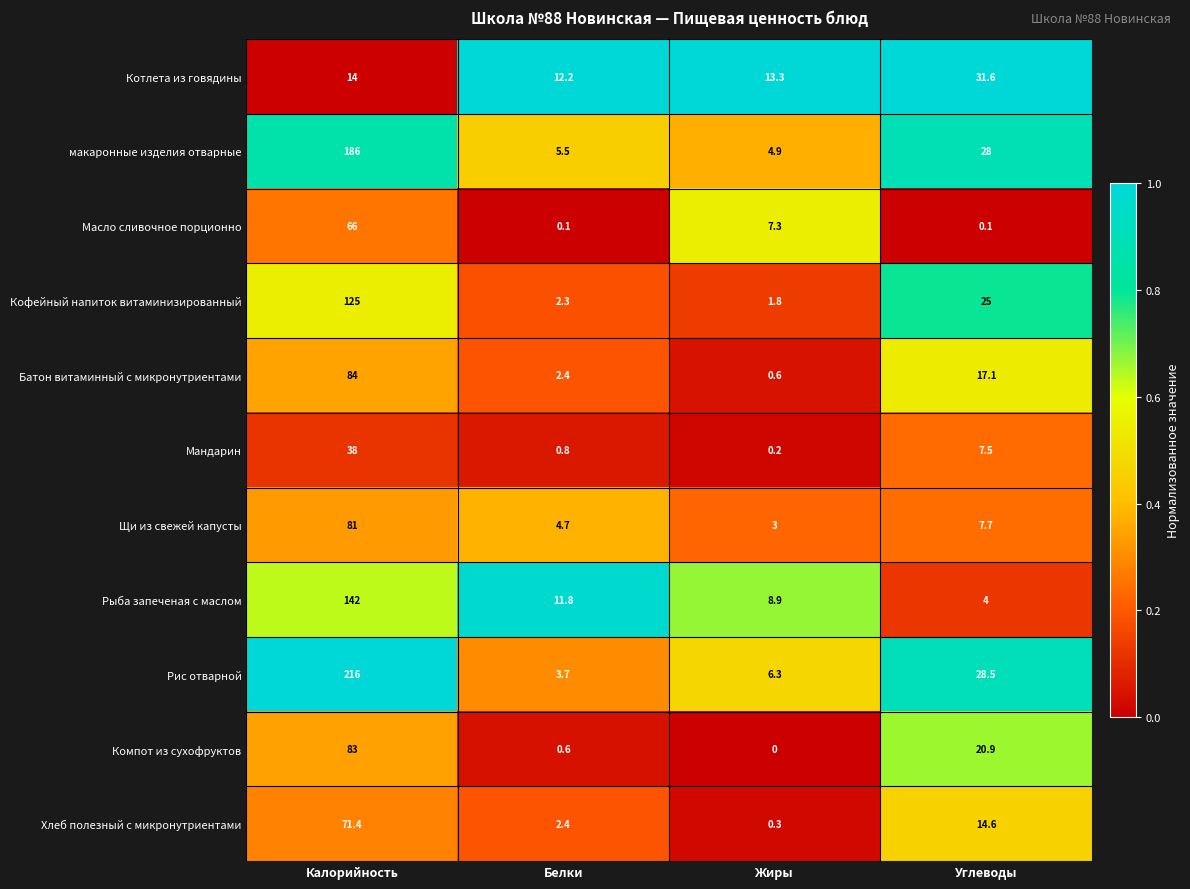

At which label is Батон витаминный с микронутриентами closest to 42?

Углеводы